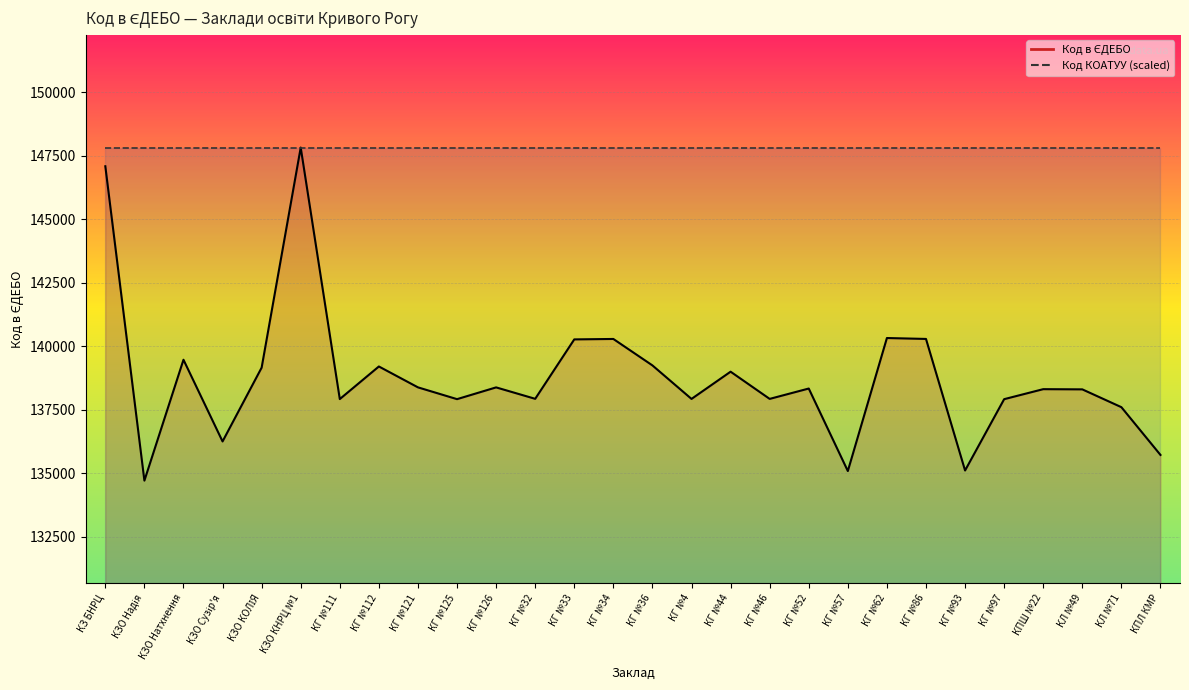

True or false: the data shows 137599 at КЛ №71.

True